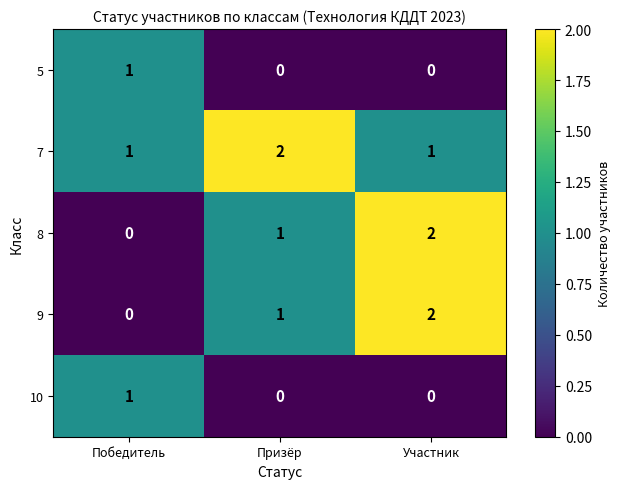

How many data points in 5 are above 0?

1